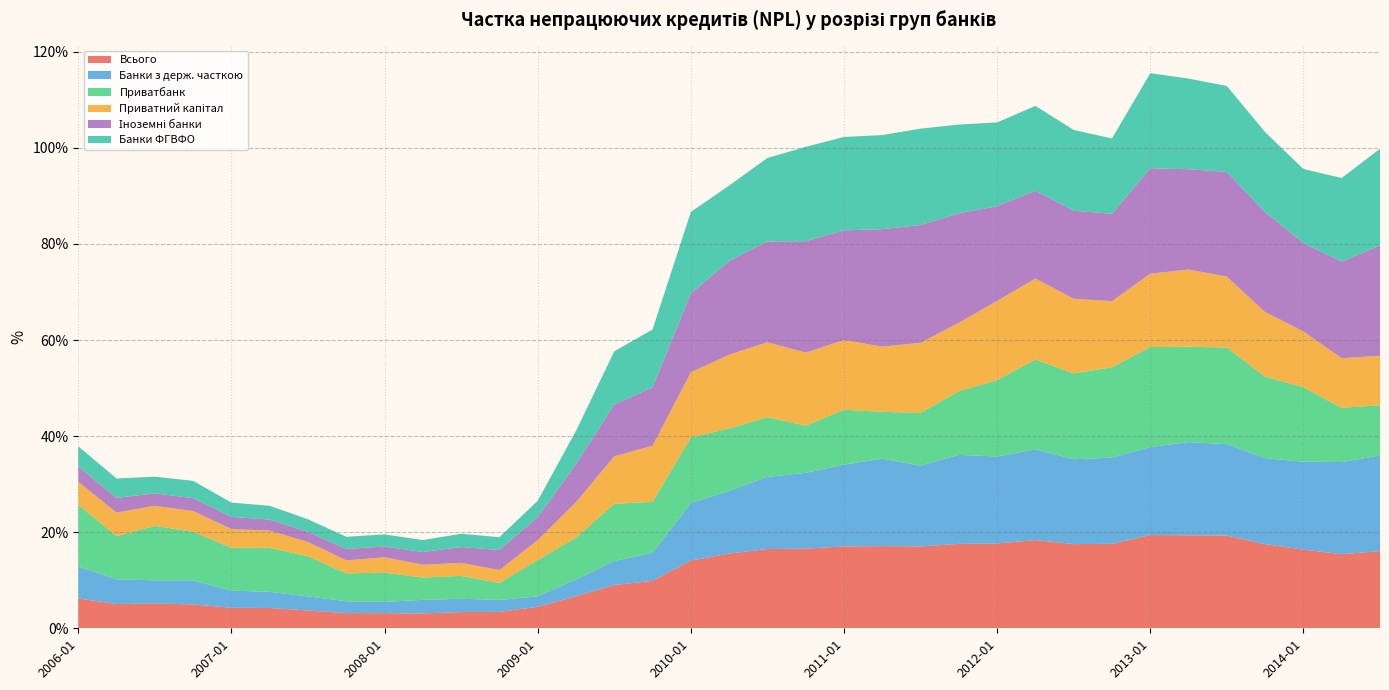

Reading left to right, list all the values displayed in this chart.

Всього: 0.1	0.1	0.1	0.0	0.0	0.0	0.0	0.0	0.0	0.0	0.0	0.0	0.0	0.1	0.1	0.1	0.1	0.2	0.2	0.2	0.2	0.2	0.2	0.2	0.2	0.2	0.2	0.2	0.2	0.2	0.2	0.2	0.2	0.2	0.2
Банки з держ. часткою: 0.1	0.1	0.0	0.0	0.0	0.0	0.0	0.0	0.0	0.0	0.0	0.0	0.0	0.0	0.0	0.1	0.1	0.1	0.2	0.2	0.2	0.2	0.2	0.2	0.2	0.2	0.2	0.2	0.2	0.2	0.2	0.2	0.2	0.2	0.2
Приватбанк: 0.1	0.1	0.1	0.1	0.1	0.1	0.1	0.1	0.1	0.0	0.0	0.0	0.1	0.1	0.1	0.1	0.1	0.1	0.1	0.1	0.1	0.1	0.1	0.1	0.2	0.2	0.2	0.2	0.2	0.2	0.2	0.2	0.2	0.1	0.1
Приватний капітал: 0.0	0.0	0.0	0.0	0.0	0.0	0.0	0.0	0.0	0.0	0.0	0.0	0.0	0.1	0.1	0.1	0.1	0.2	0.2	0.2	0.1	0.1	0.1	0.1	0.2	0.2	0.2	0.1	0.2	0.2	0.1	0.1	0.1	0.1	0.1
Іноземні банки: 0.0	0.0	0.0	0.0	0.0	0.0	0.0	0.0	0.0	0.0	0.0	0.0	0.0	0.1	0.1	0.1	0.2	0.2	0.2	0.2	0.2	0.2	0.2	0.2	0.2	0.2	0.2	0.2	0.2	0.2	0.2	0.2	0.2	0.2	0.2
Банки ФГВФО: 0.0	0.0	0.0	0.0	0.0	0.0	0.0	0.0	0.0	0.0	0.0	0.0	0.0	0.1	0.1	0.1	0.2	0.2	0.2	0.2	0.2	0.2	0.2	0.2	0.2	0.2	0.2	0.2	0.2	0.2	0.2	0.2	0.2	0.2	0.2